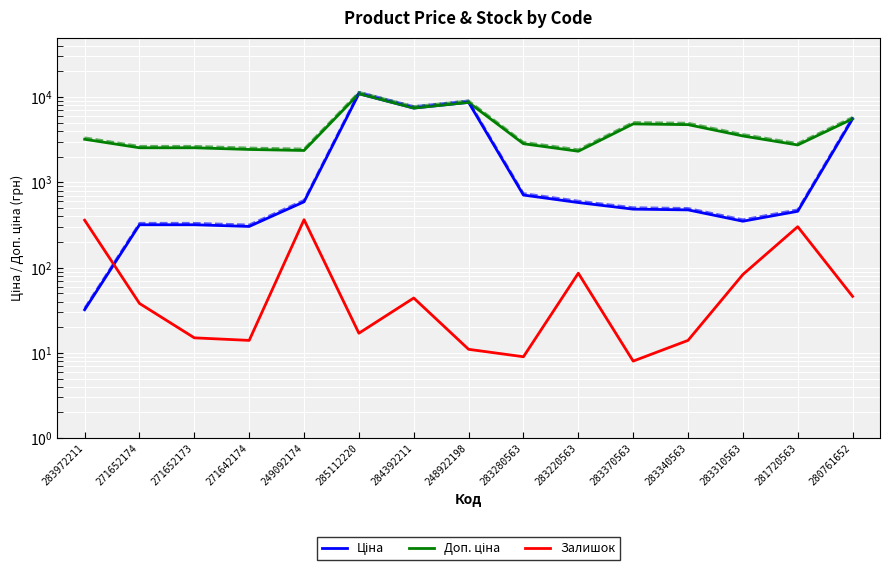

How many categories are shown in the chart?

15